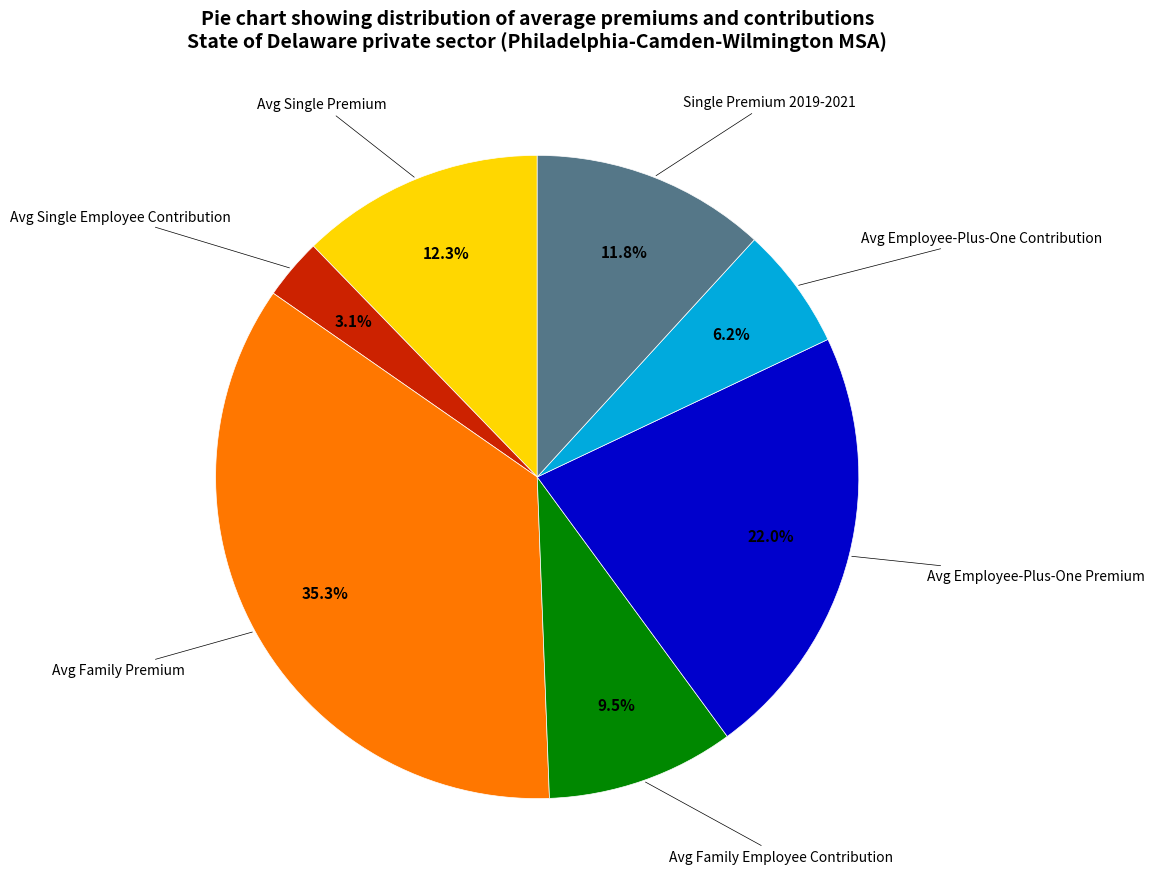

Is there a majority slice in this chart?

No